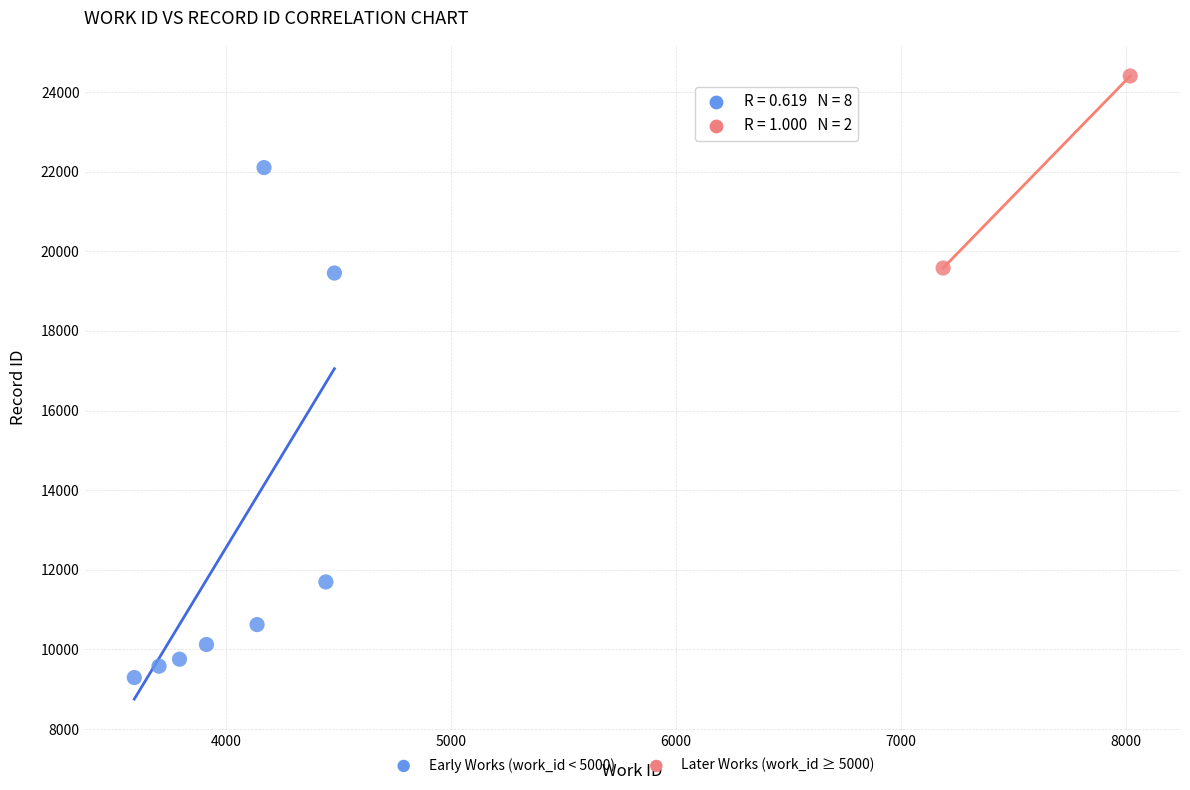

What are all the series names shown in the legend?

Early Works (work_id < 5000), Later Works (work_id ≥ 5000)